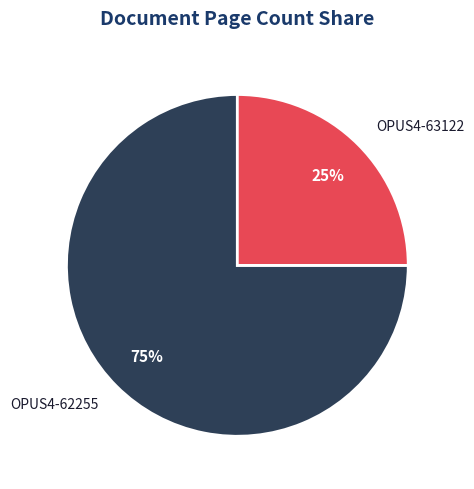

True or false: OPUS4-63122 accounts for 25% of the total.

True